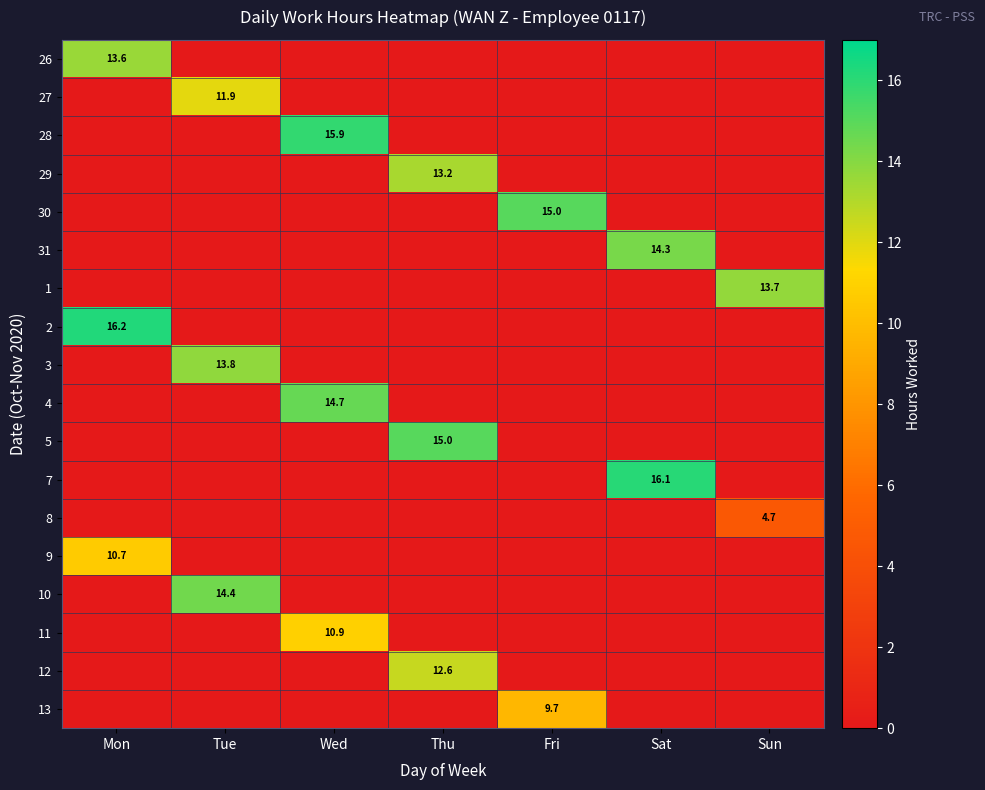

The 12 series shows 18.3 at Thu. True or false?

False